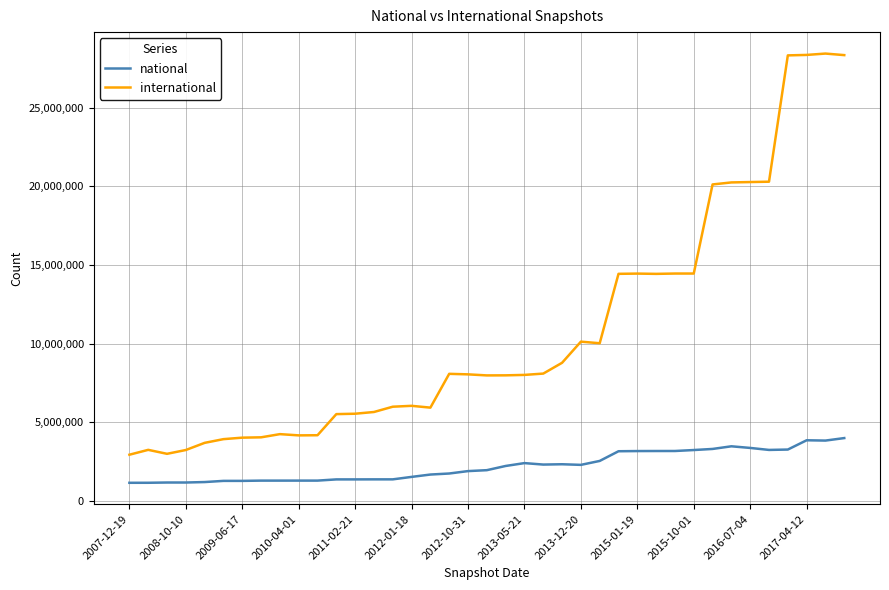

Which series has the widest spread of values?

international